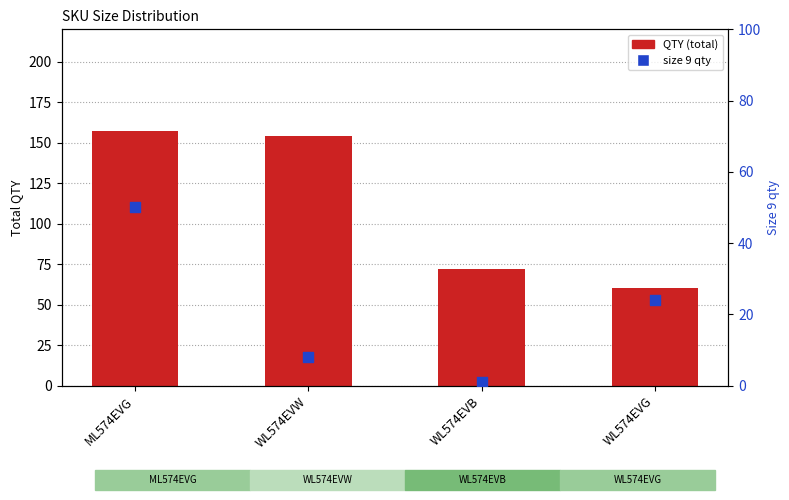

Which series reaches the minimum Y coordinate?

size 9 qty